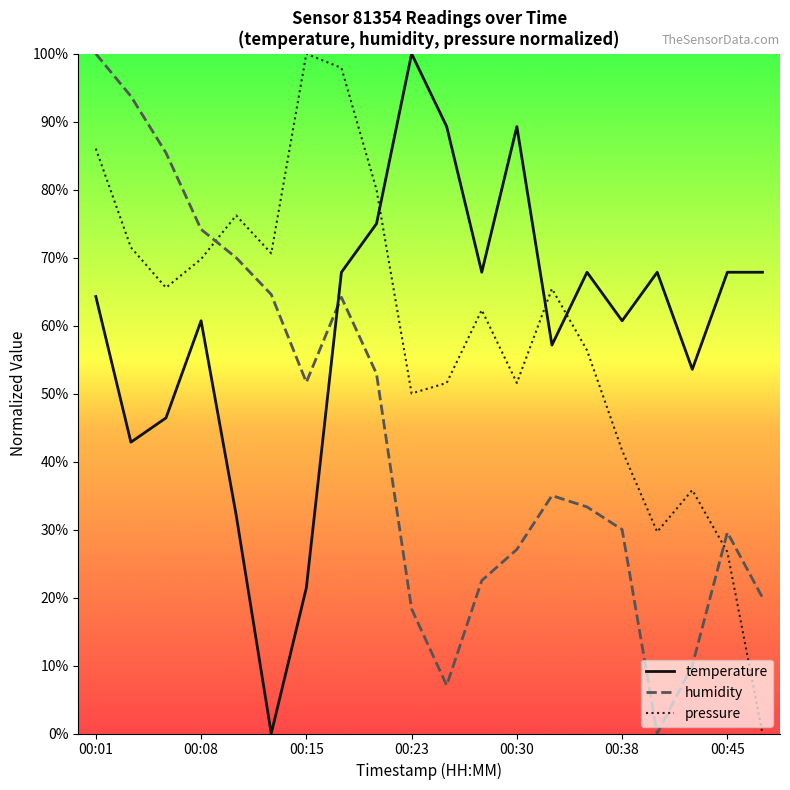

Does the chart display data point markers on the line(s)?

No